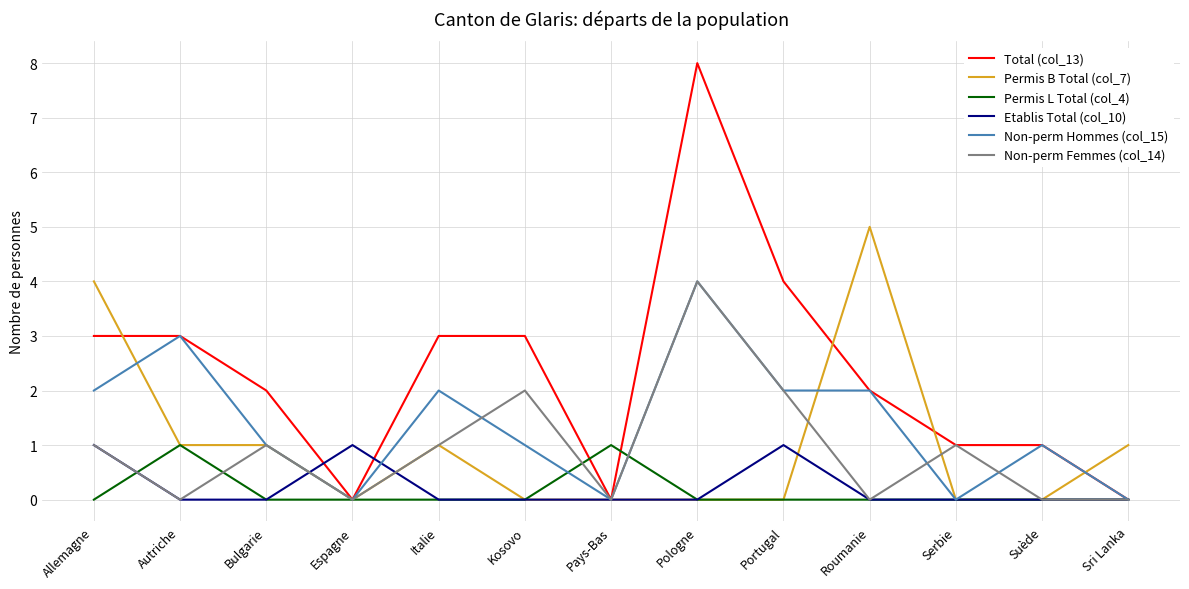

Reading left to right, extract all data points from this chart.

Total (col_13): Allemagne=3	Autriche=3	Bulgarie=2	Espagne=0	Italie=3	Kosovo=3	Pays-Bas=0	Pologne=8	Portugal=4	Roumanie=2	Serbie=1	Suède=1	Sri Lanka=0
Permis B Total (col_7): Allemagne=4	Autriche=1	Bulgarie=1	Espagne=0	Italie=1	Kosovo=0	Pays-Bas=0	Pologne=0	Portugal=0	Roumanie=5	Serbie=0	Suède=0	Sri Lanka=1
Permis L Total (col_4): Allemagne=0	Autriche=1	Bulgarie=0	Espagne=0	Italie=0	Kosovo=0	Pays-Bas=1	Pologne=0	Portugal=0	Roumanie=0	Serbie=0	Suède=0	Sri Lanka=0
Etablis Total (col_10): Allemagne=1	Autriche=0	Bulgarie=0	Espagne=1	Italie=0	Kosovo=0	Pays-Bas=0	Pologne=0	Portugal=1	Roumanie=0	Serbie=0	Suède=0	Sri Lanka=0
Non-perm Hommes (col_15): Allemagne=2	Autriche=3	Bulgarie=1	Espagne=0	Italie=2	Kosovo=1	Pays-Bas=0	Pologne=4	Portugal=2	Roumanie=2	Serbie=0	Suède=1	Sri Lanka=0
Non-perm Femmes (col_14): Allemagne=1	Autriche=0	Bulgarie=1	Espagne=0	Italie=1	Kosovo=2	Pays-Bas=0	Pologne=4	Portugal=2	Roumanie=0	Serbie=1	Suède=0	Sri Lanka=0